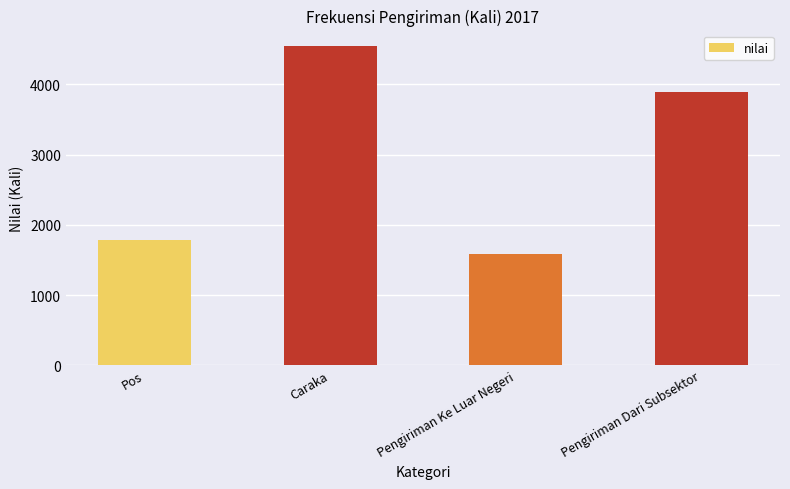

Where does the data first go above 3890?

Caraka